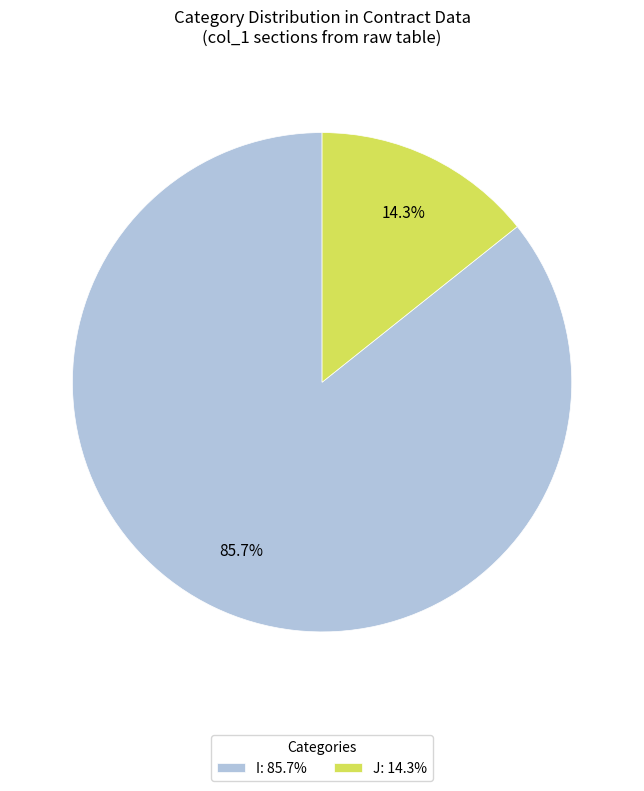

Rank the categories by value from highest to lowest.

I: 85.7%, J: 14.3%